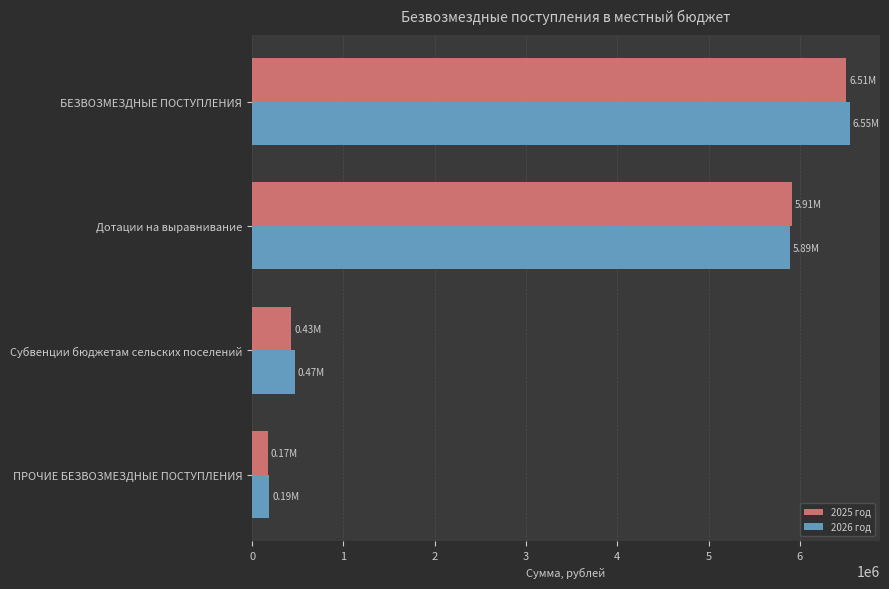

At which label does 2026 год reach its minimum?

ПРОЧИЕ БЕЗВОЗМЕЗДНЫЕ ПОСТУПЛЕНИЯ